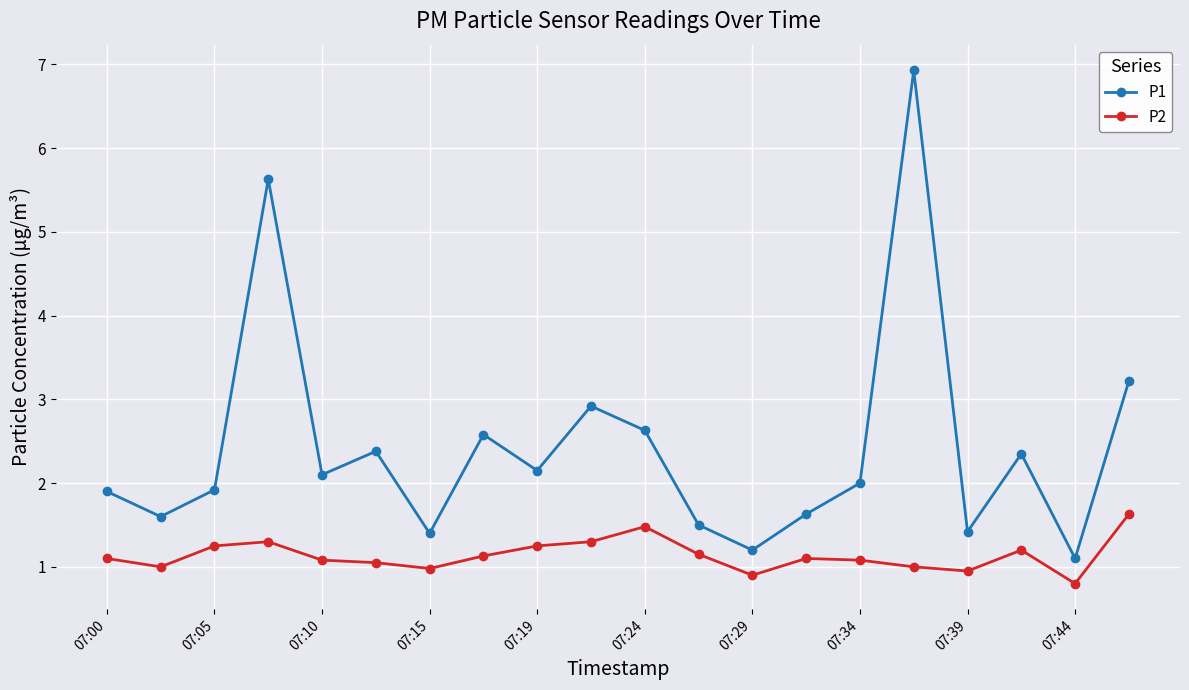

What are all the series names shown in the legend?

P1, P2